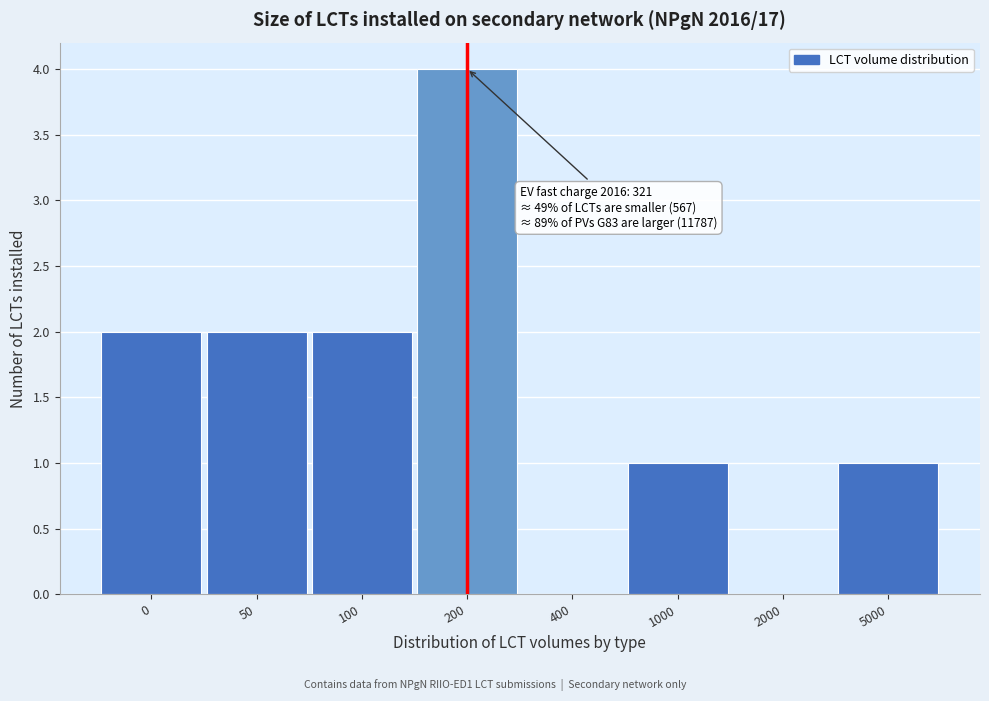

Reading left to right, what are all the values shown in this chart?

0=2	50=2	100=2	200=4	400=0	1000=1	2000=0	5000=1